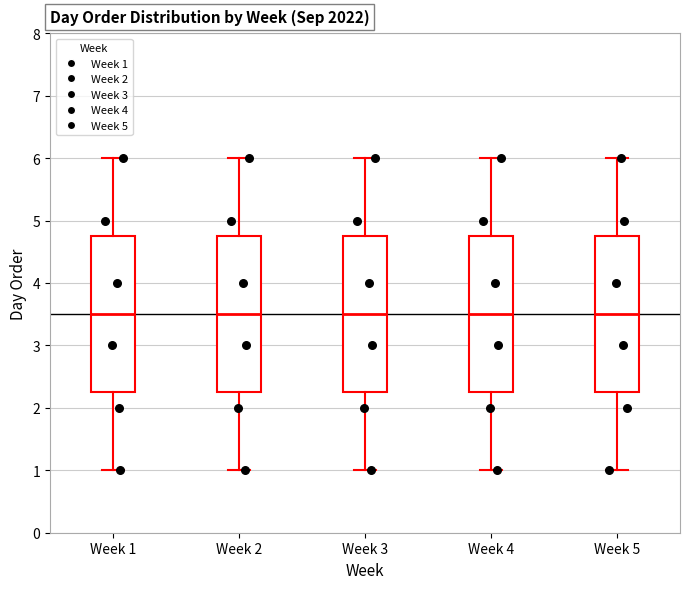

Reading left to right, transcribe this box plot: for each box, give where its median line is, the range the box spans, and where its two whiskers end, as read against the y-axis. The values are not printed on the chart, so give them approximately, as read against the axis.

Week 1: median 3.5, box 2.3 to 4.8, whiskers 1.0 to 6.0
Week 2: median 3.5, box 2.3 to 4.8, whiskers 1.0 to 6.0
Week 3: median 3.5, box 2.3 to 4.8, whiskers 1.0 to 6.0
Week 4: median 3.5, box 2.3 to 4.8, whiskers 1.0 to 6.0
Week 5: median 3.5, box 2.3 to 4.8, whiskers 1.0 to 6.0